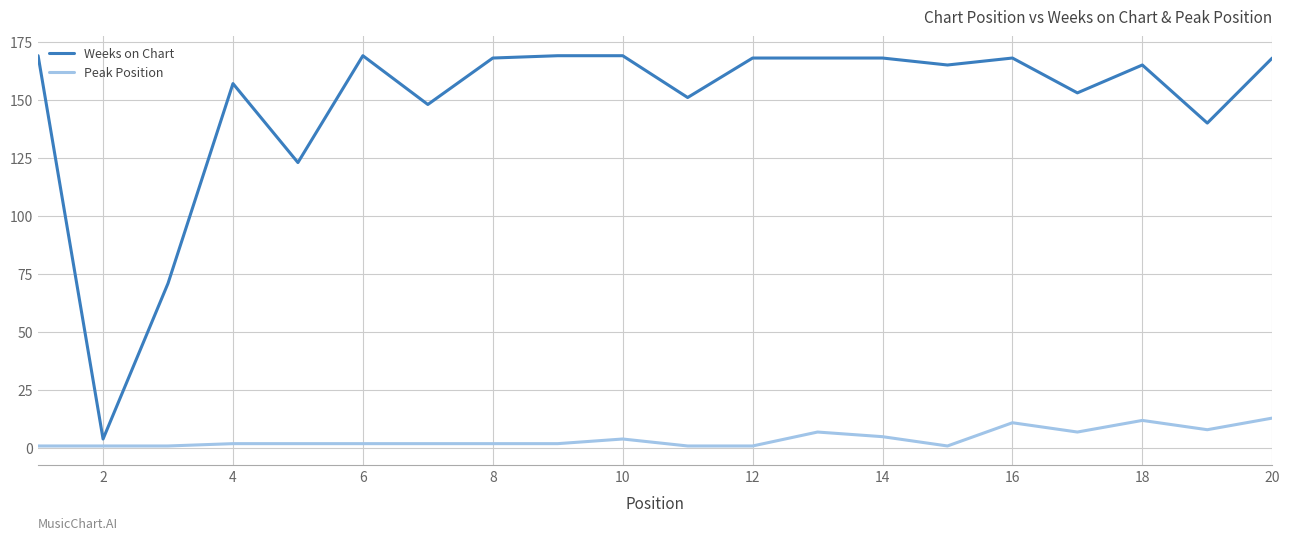

What are all the series names shown in the legend?

Weeks on Chart, Peak Position